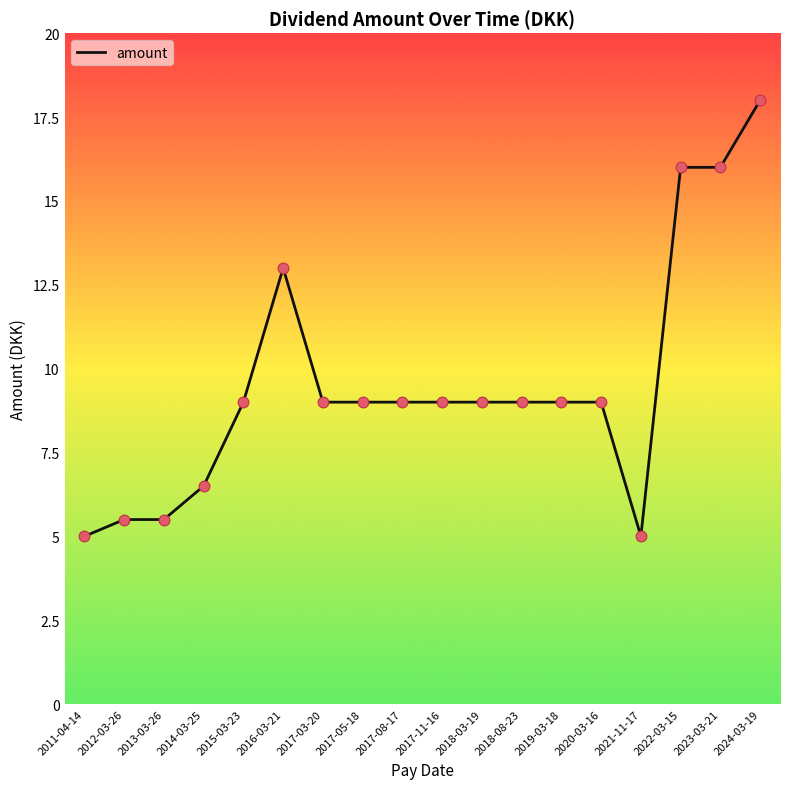

Between 2023-03-21 and 2013-03-26, which is larger?

2023-03-21